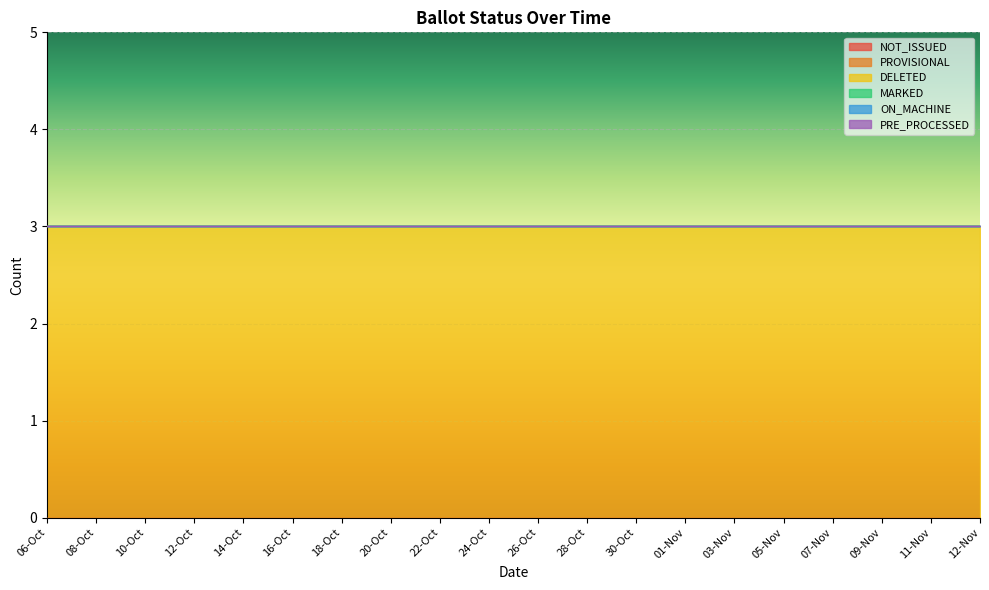

Between 20-Oct and 09-Nov, which series saw the biggest shift?

NOT_ISSUED